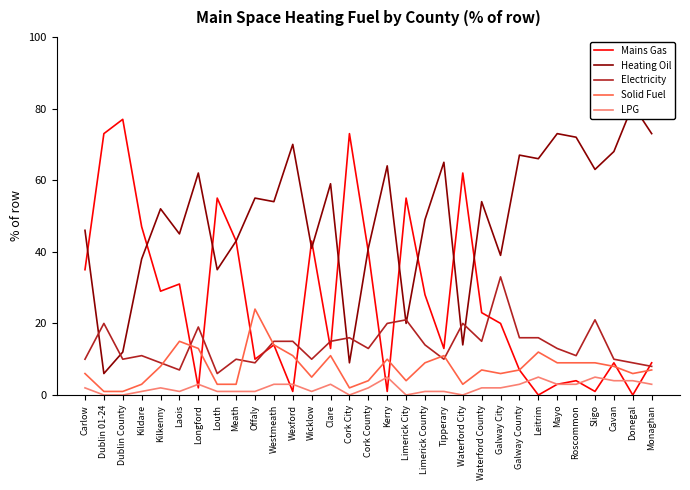

True or false: LPG and Solid Fuel cross at least once.

False